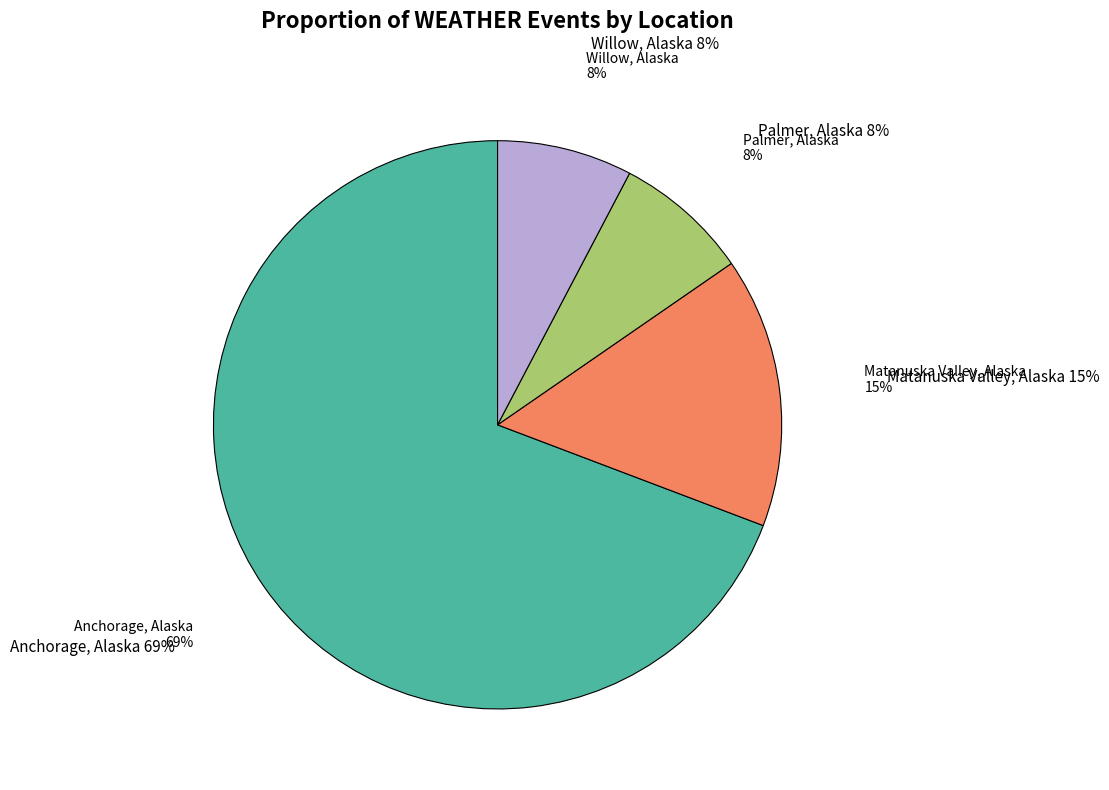

Is it true that Kenai, Alaska is 1% of the pie?

False